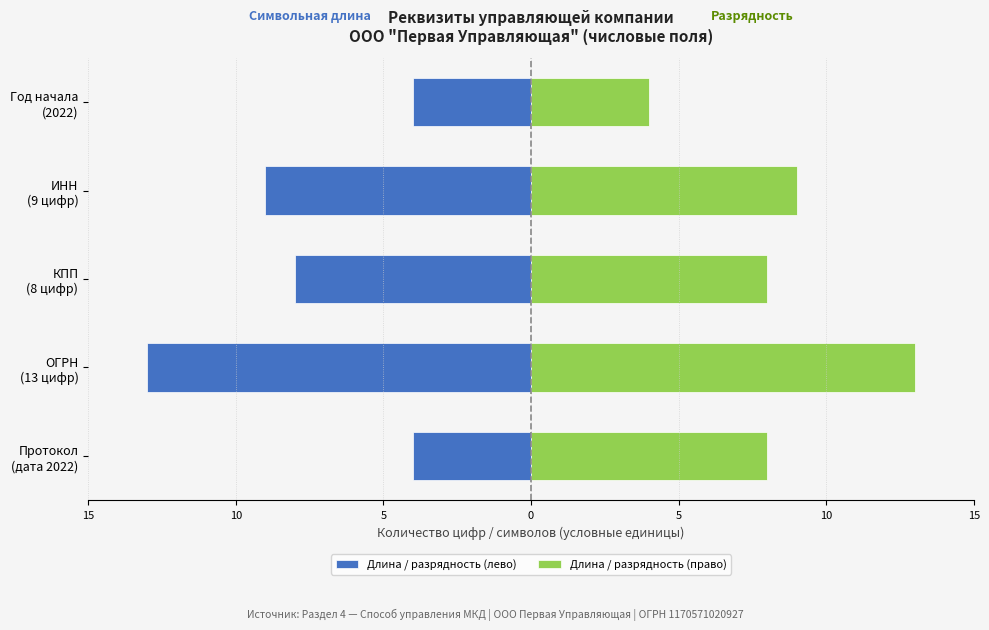

True or false: Длина / разрядность (лево) has a value of -6 at ОГРН (13 цифр).

False